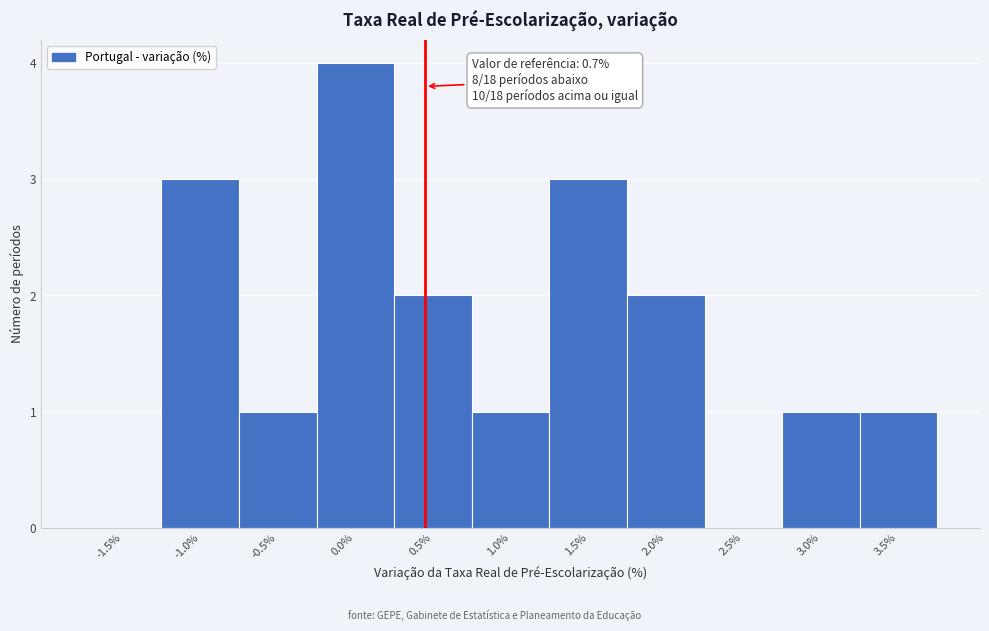

Reading left to right, extract all data points from this chart.

-1.5%=0	-1.0%=3	-0.5%=1	0.0%=4	0.5%=2	1.0%=1	1.5%=3	2.0%=2	2.5%=0	3.0%=1	3.5%=1